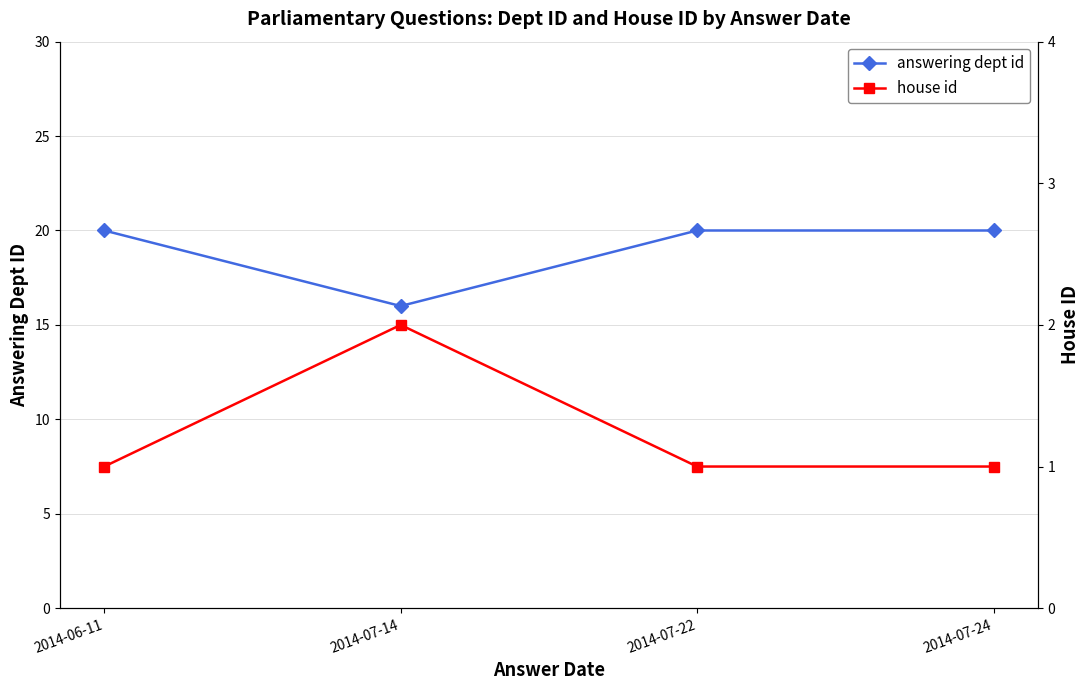

At how many categories does at least one series exceed 17?

3